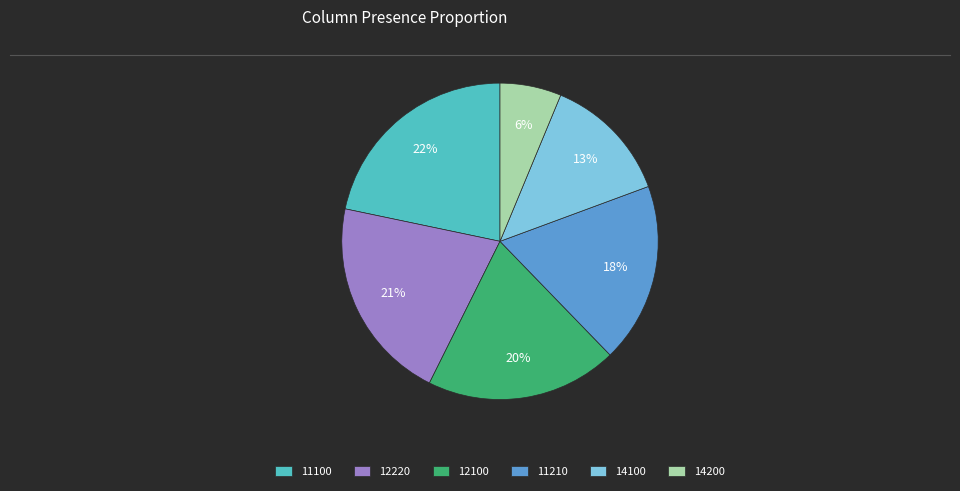

What is the ratio of the value at 14200 to the value at 11100?

0.3